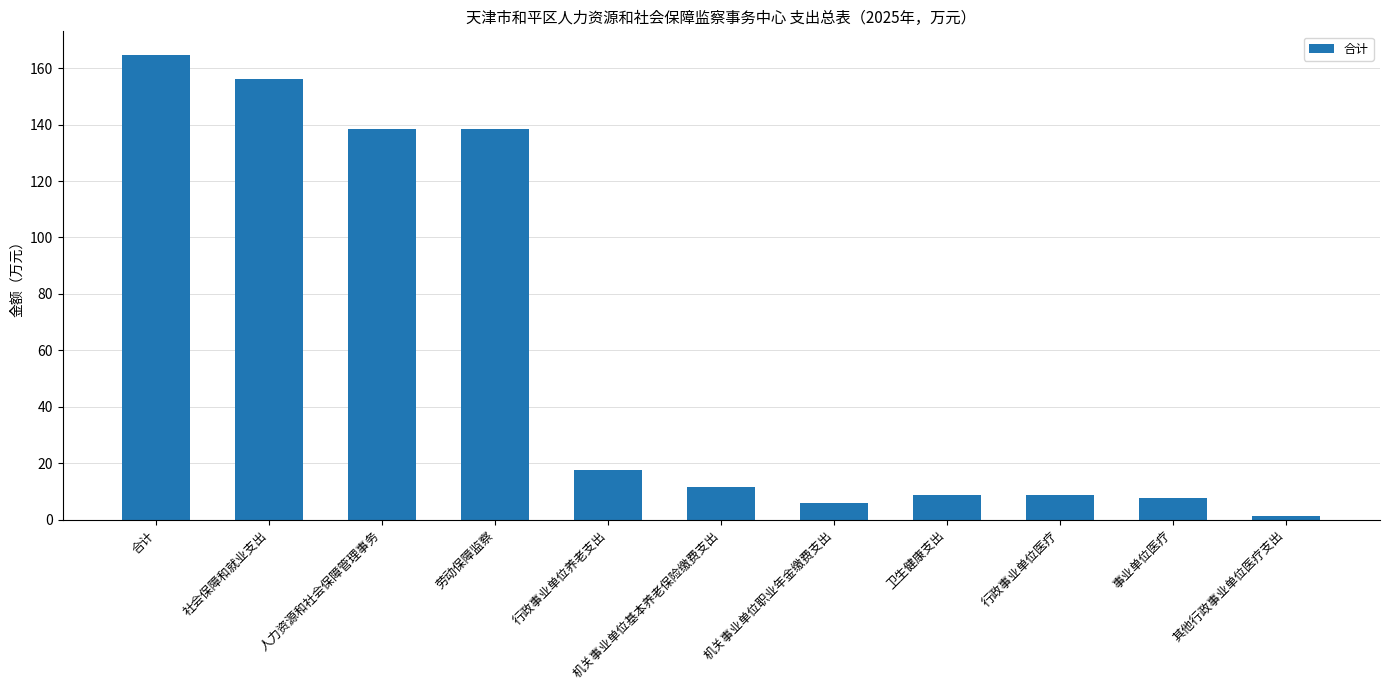

What is the difference between the second highest and minimum values?

154.9